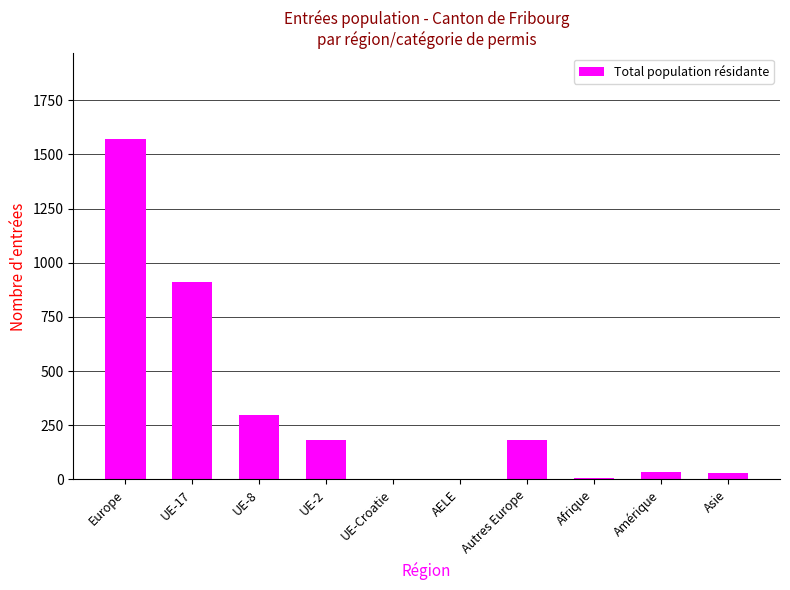

At which label is the value closest to 786?

UE-17